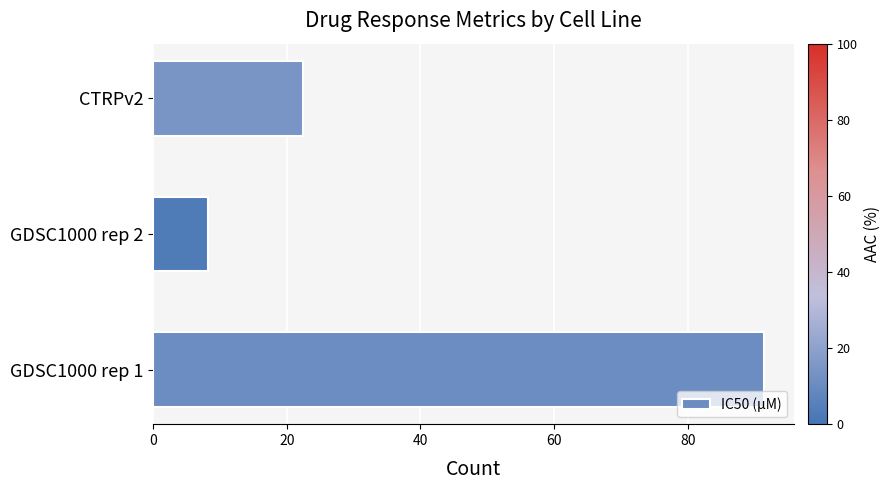

What is the ratio of the value at GDSC1000 rep 1 to the value at CTRPv2?

4.1